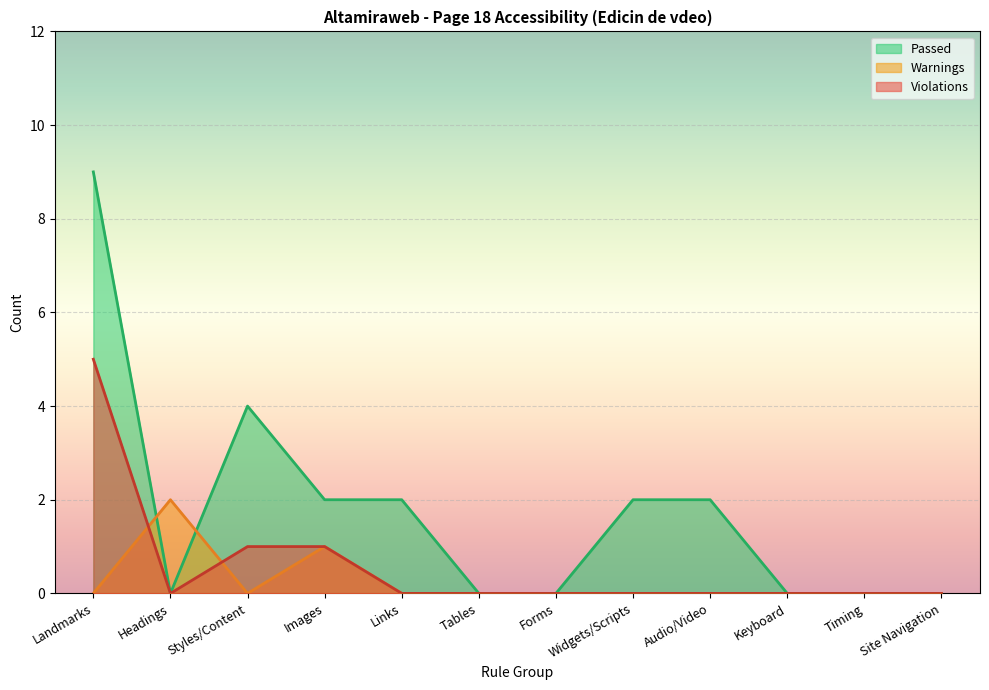

True or false: Violations and Passed intersect in this chart.

False